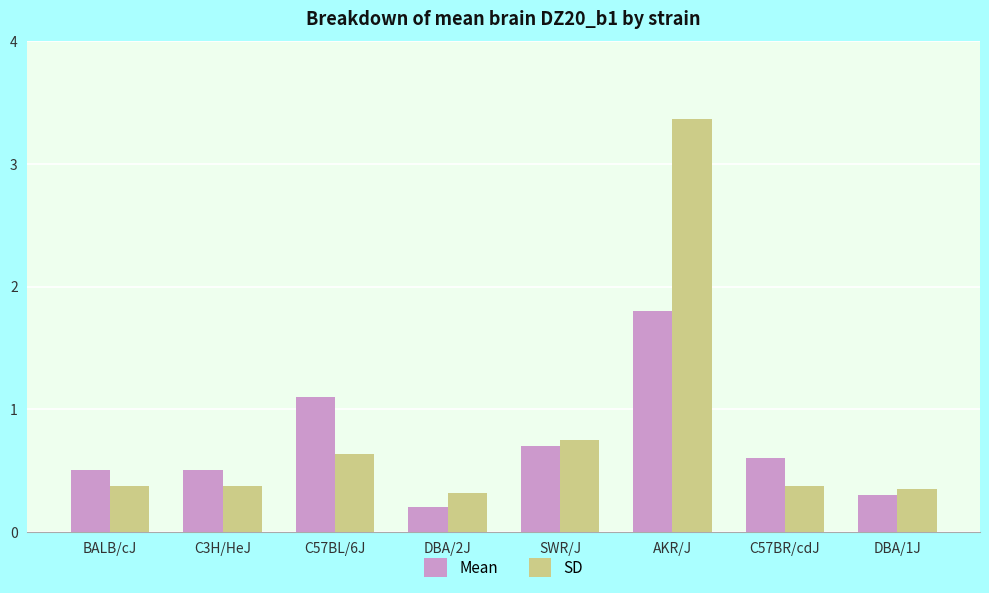

What is the highest value of the SD series?

3.4